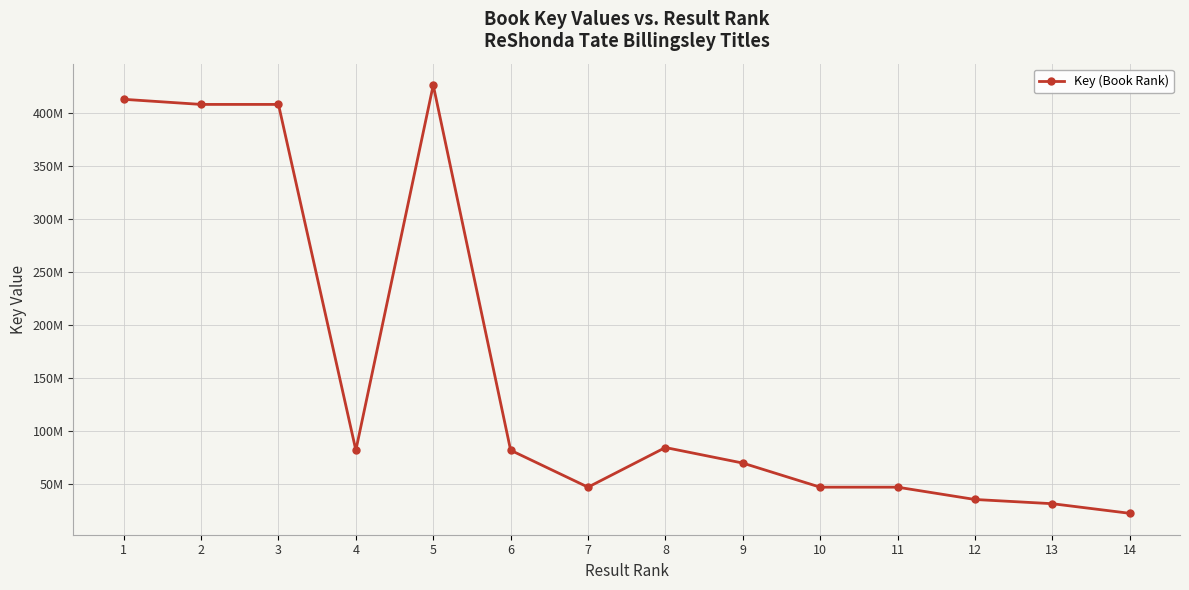

Does the chart have visible grid lines?

Yes